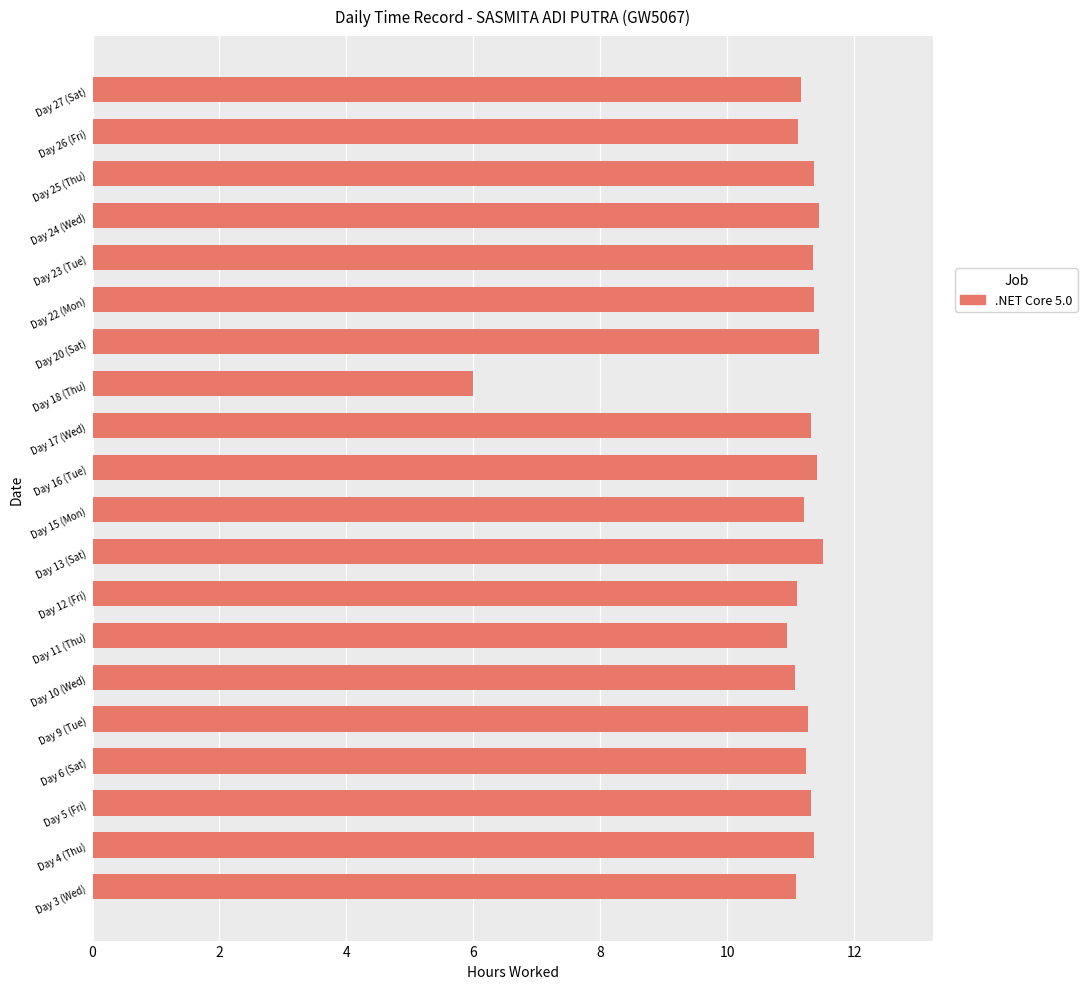

Approximately how many times larger is the value at Day 18 (Thu) compared to Day 24 (Wed)?

0.5